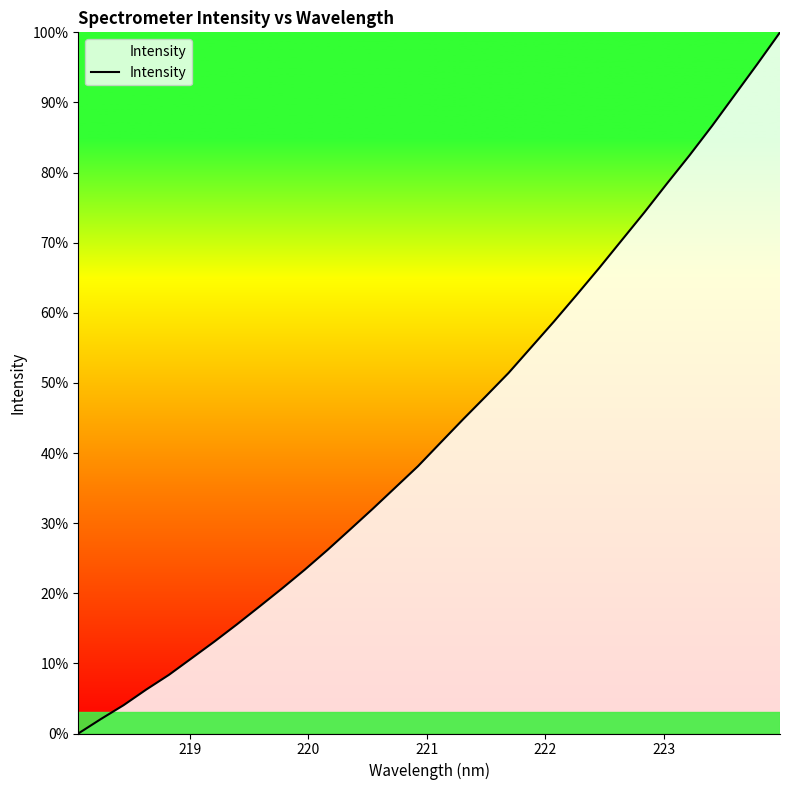

What is the maximum value shown in the chart?

100.0